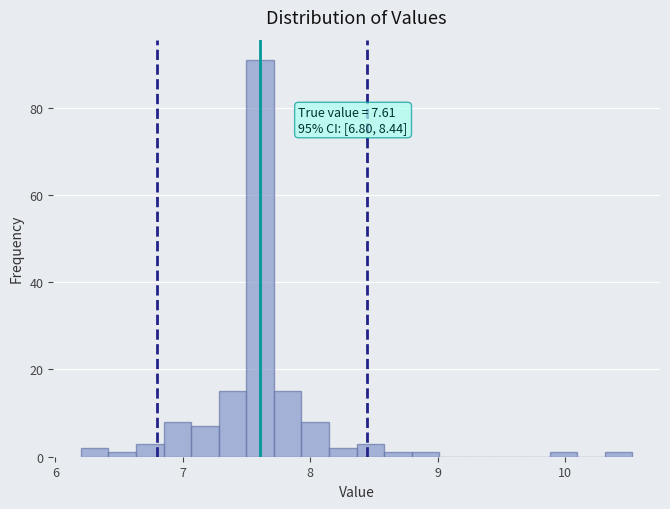

Around what value on the x-axis is the tallest bar? Give the approximate position of its centre, as read against the axis.

7.6